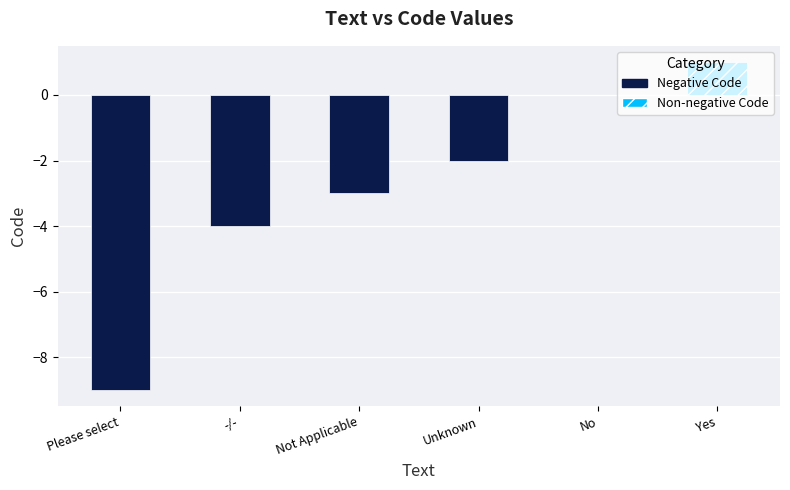

Reading left to right, list all the values displayed in this chart.

-9	-4	-3	-2	0	1